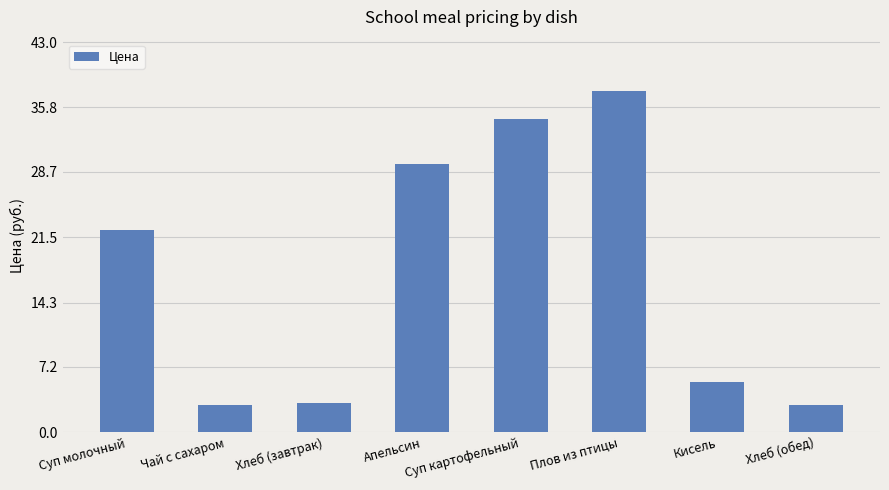

Does the chart contain stacked bars?

No